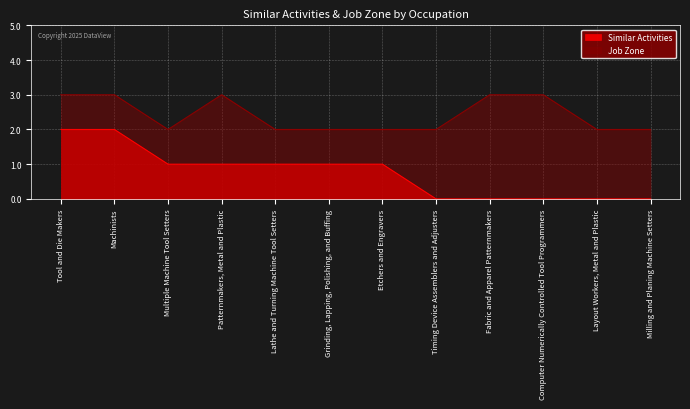

What is the sum of all Job Zone values?

29